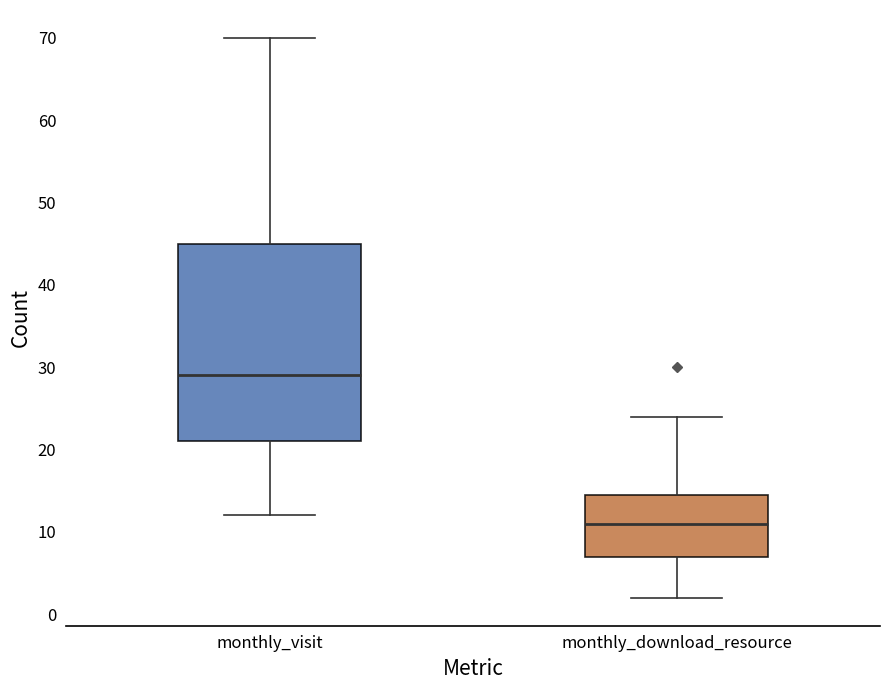

Reading left to right, read every box against the y-axis: the position of its median line, the range the box covers, and the ends of its whiskers. The values are not printed on the chart, so give them approximately, as read against the axis.

monthly_visit: median 29, box 21 to 45, whiskers 12 to 70
monthly_download_resource: median 11, box 7 to 15, whiskers 2 to 24